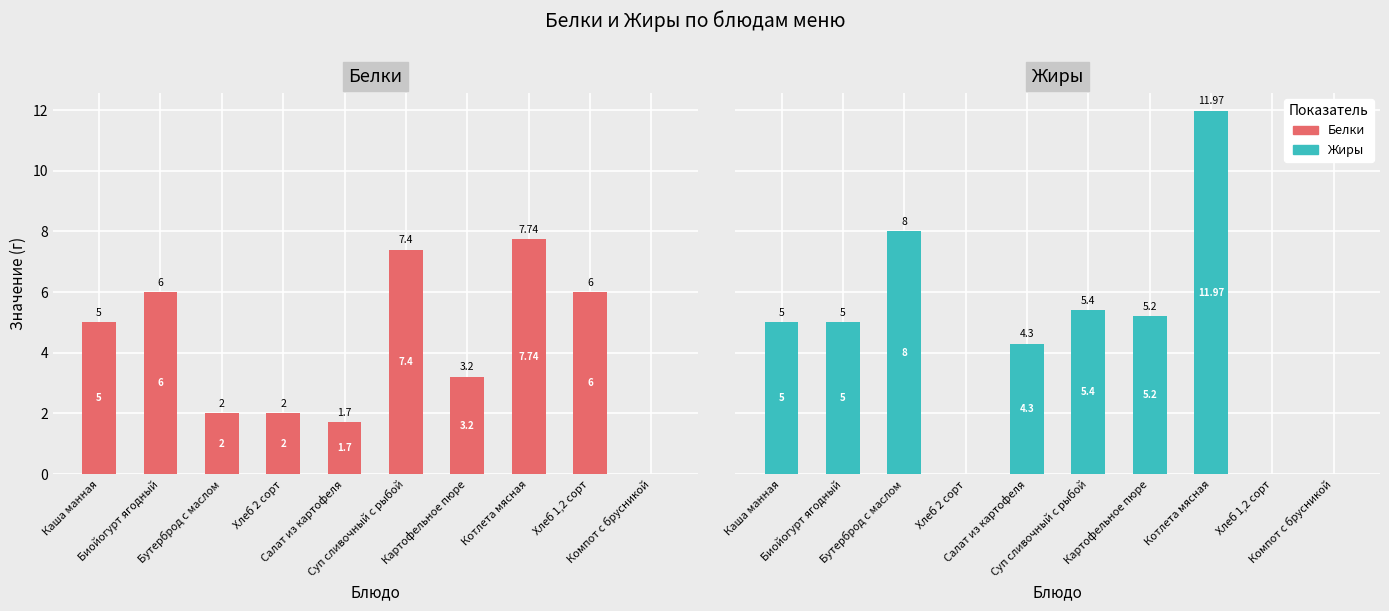

Count the number of data series in this chart.

2